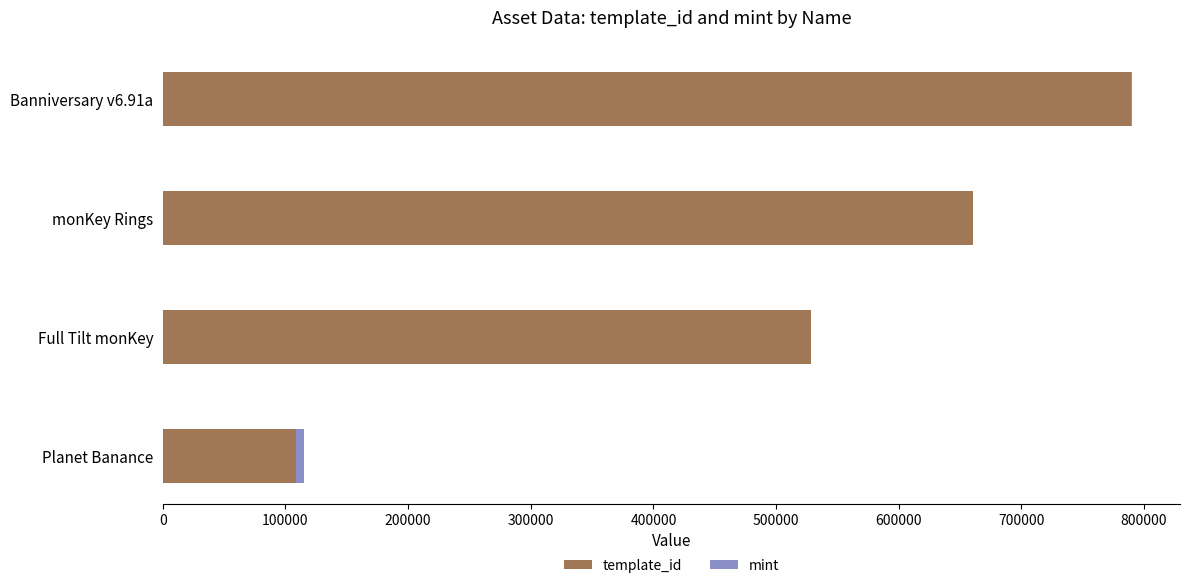

At which category is the sum across all series the highest?

Banniversary v6.91a